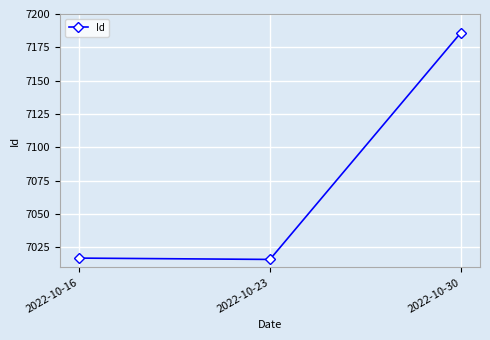

What is the sum of the values at 2022-10-30 and 2022-10-16?

14203